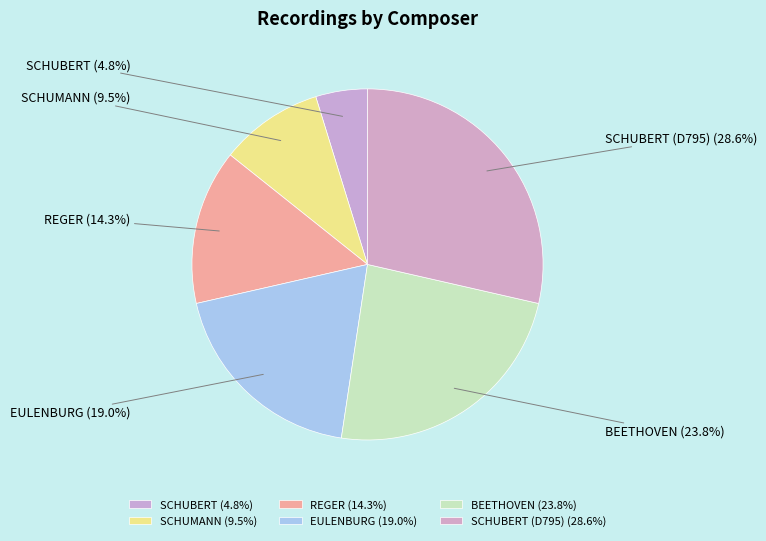

To the nearest percent, what is the combined percentage of REGER and SCHUMANN?

24%